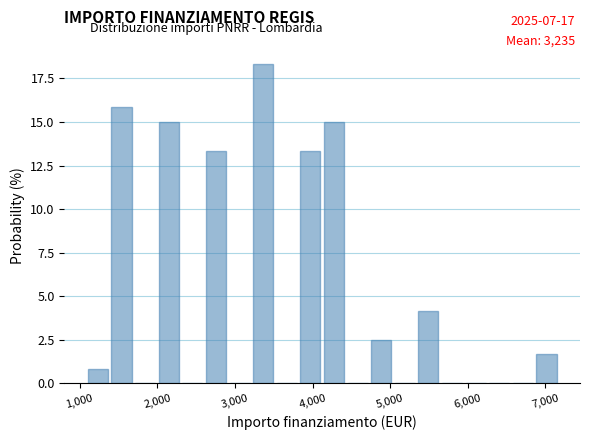

Around what value on the x-axis is the tallest bar? Give the approximate position of its centre, as read against the axis.

3400